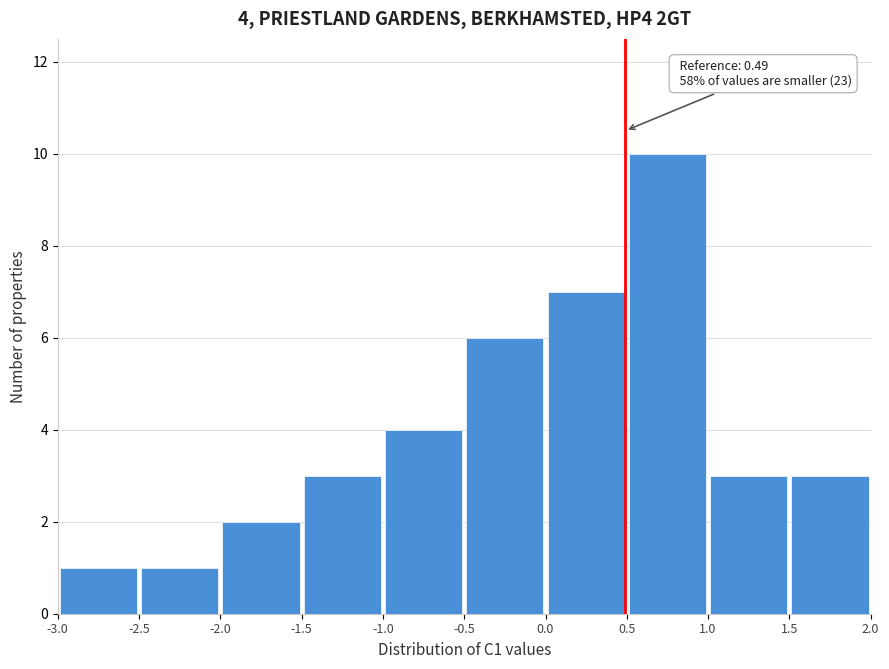

Over which range of the x-axis is the bar tallest?

0.5 to 1.0